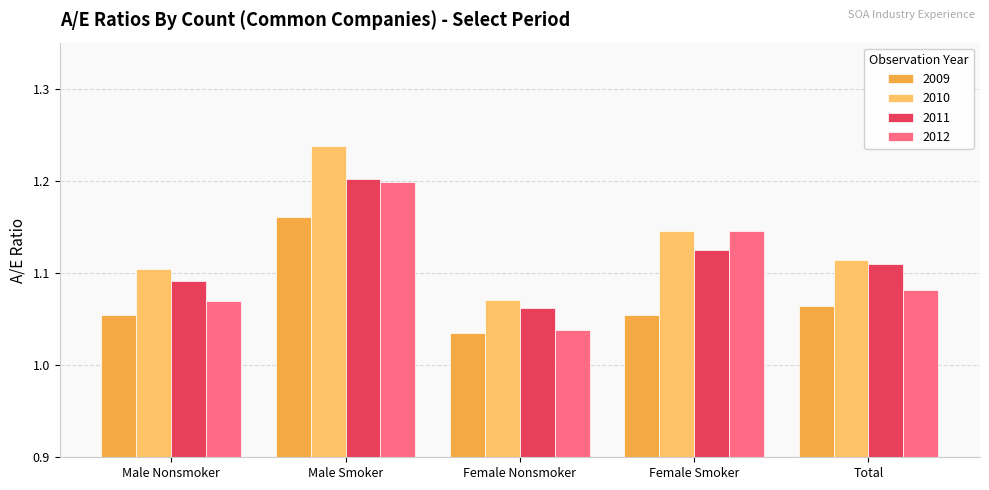

What is the label of the 1st bar from the right?

Total